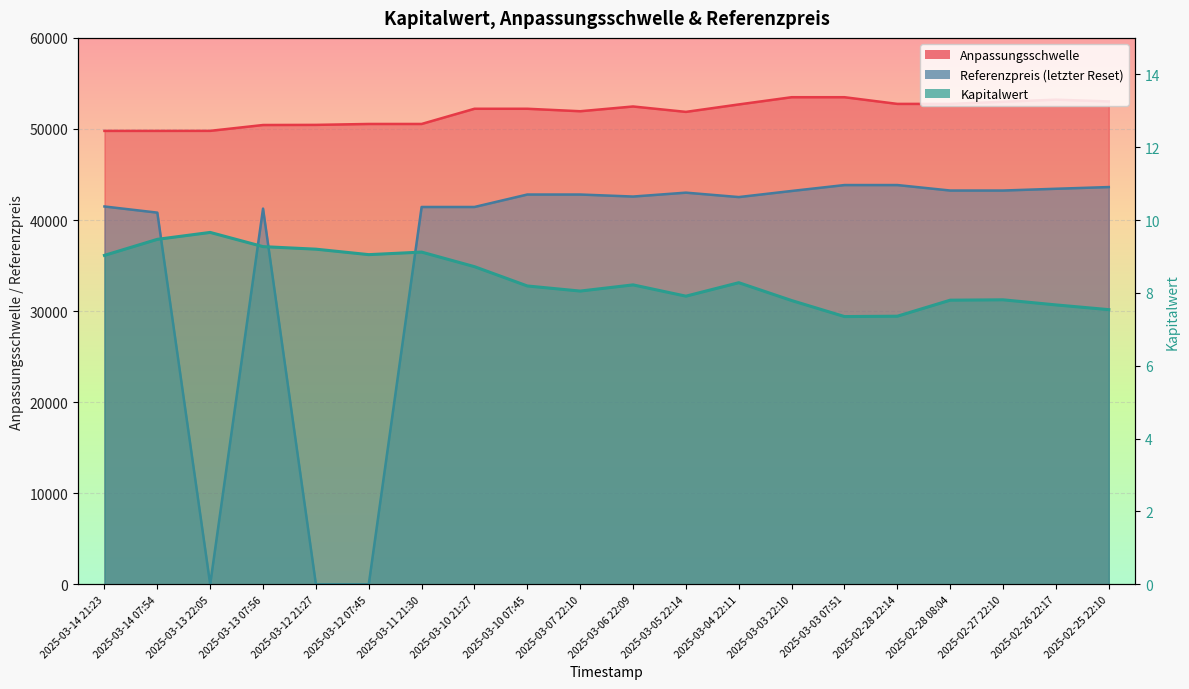

How many series are shown in this chart?

3